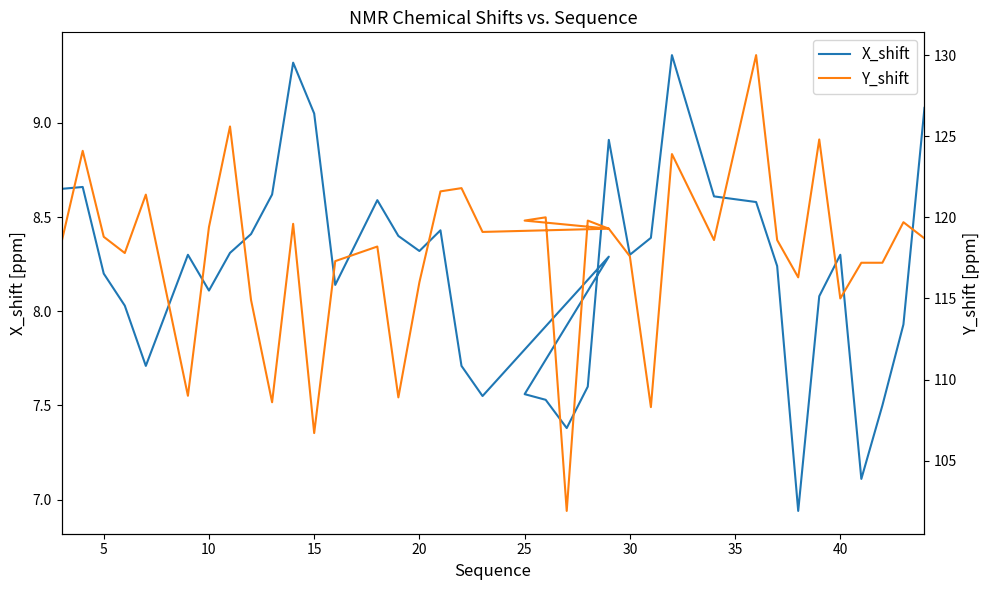

How many interior local peaks does the Y_shift series have?

12